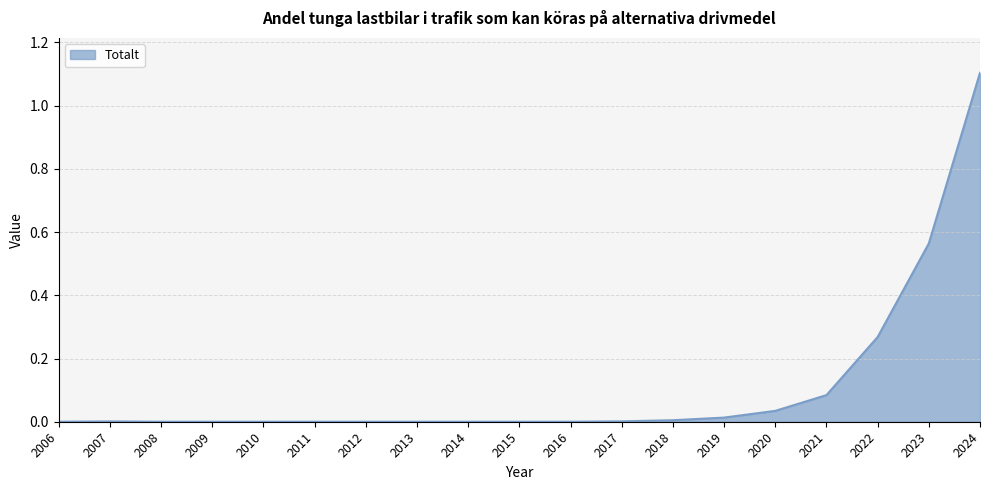

What is the greatest value displayed?

1.1